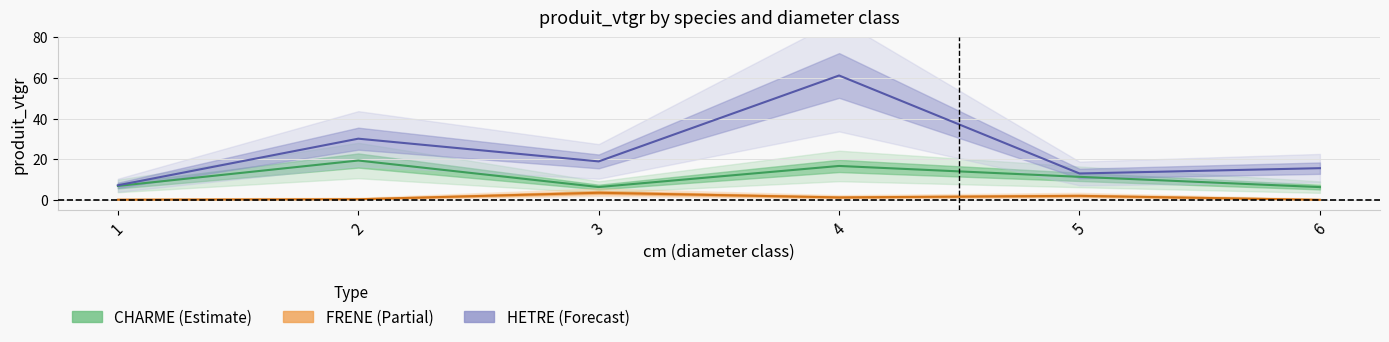

Rank the series by their maximum value, from highest to lowest.

HETRE, CHARME, FRENE